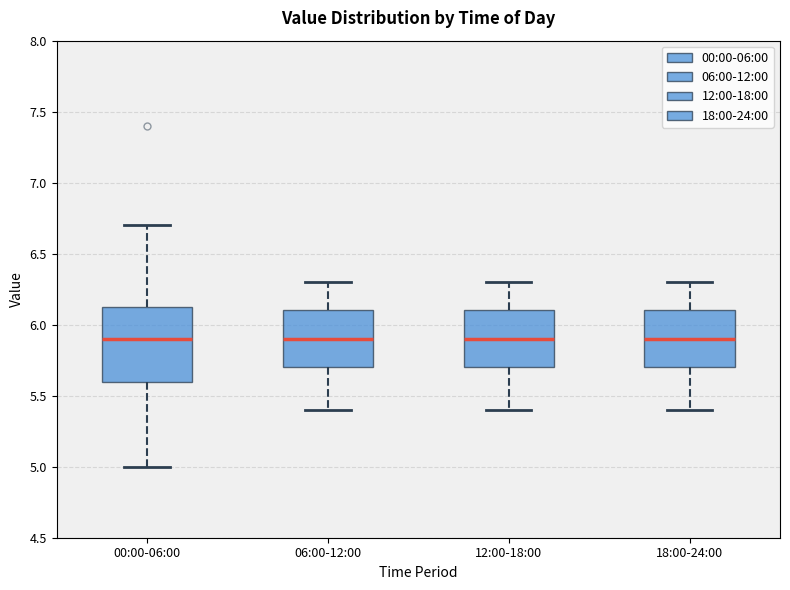

Comparing the boxes themselves (not the whiskers), which one is the tallest?

00:00-06:00